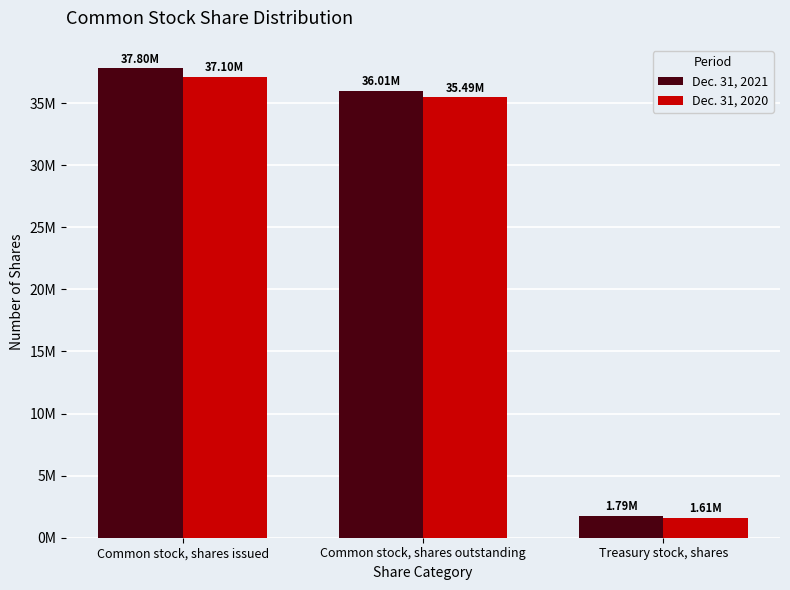

The value of Dec. 31, 2020 at Treasury stock, shares is 2245284. True or false?

False